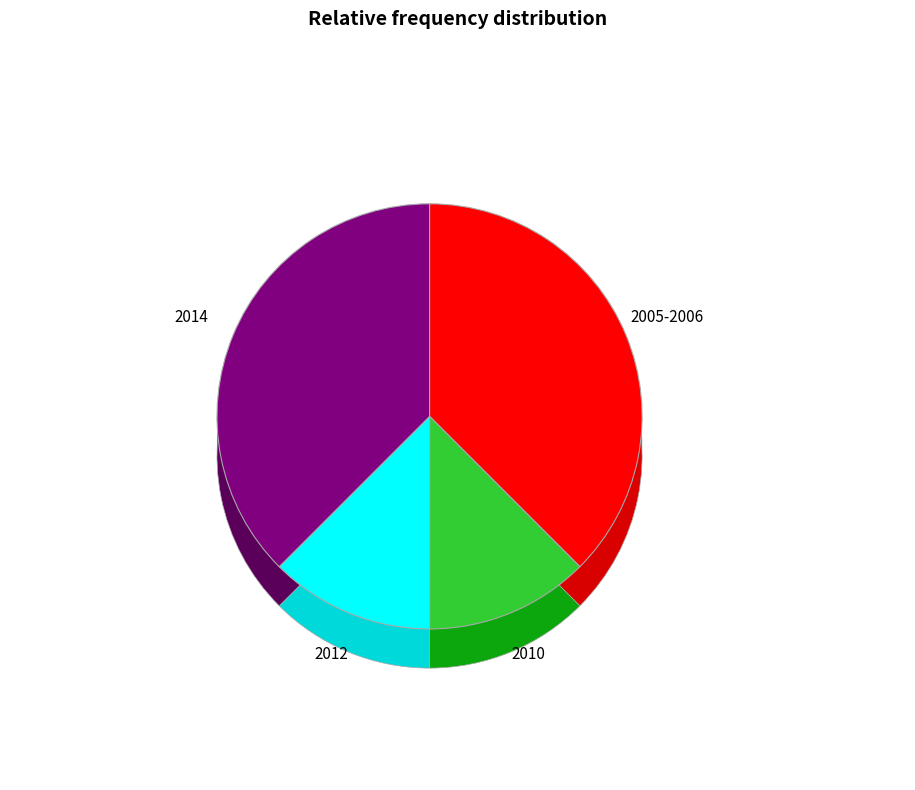

Which category has the biggest portion of the pie?

2014-11-17